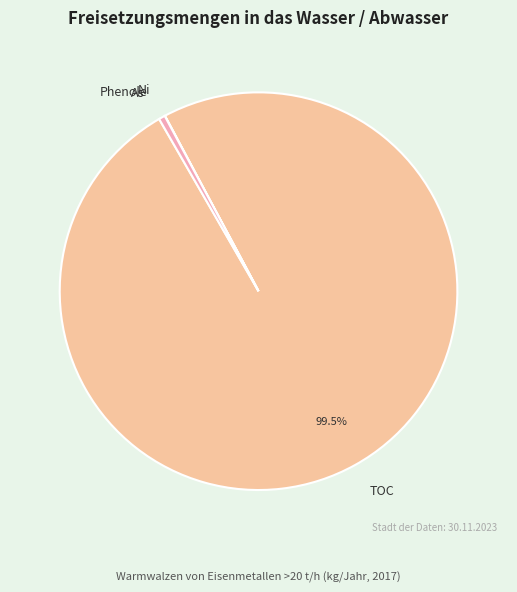

Which slice is the largest?

TOC